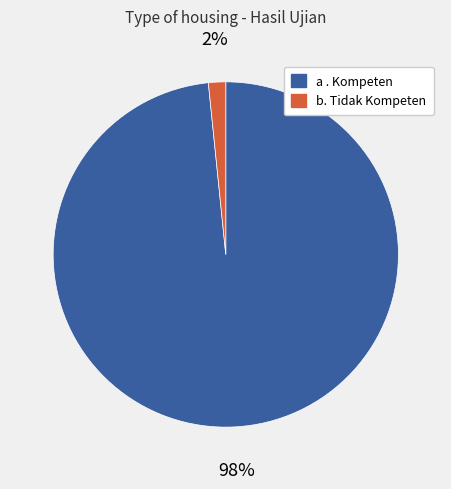

Combined, do a . Kompeten and b. Tidak Kompeten account for over 50%?

Yes